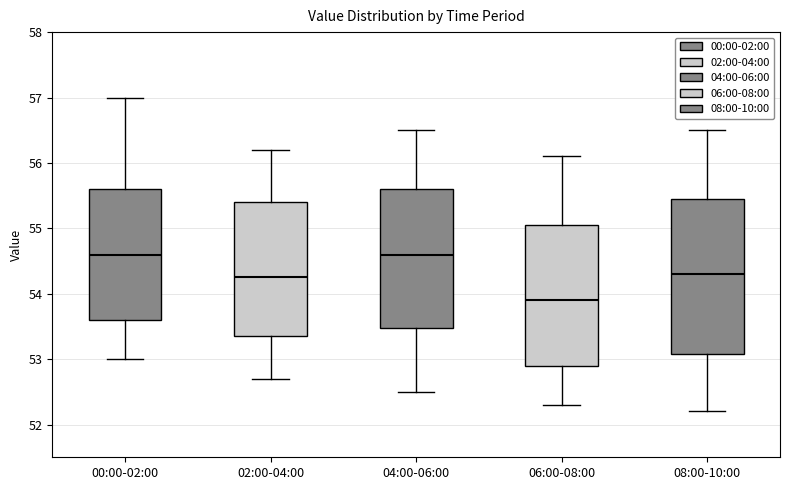

Which box's median line is the lowest?

06:00-08:00